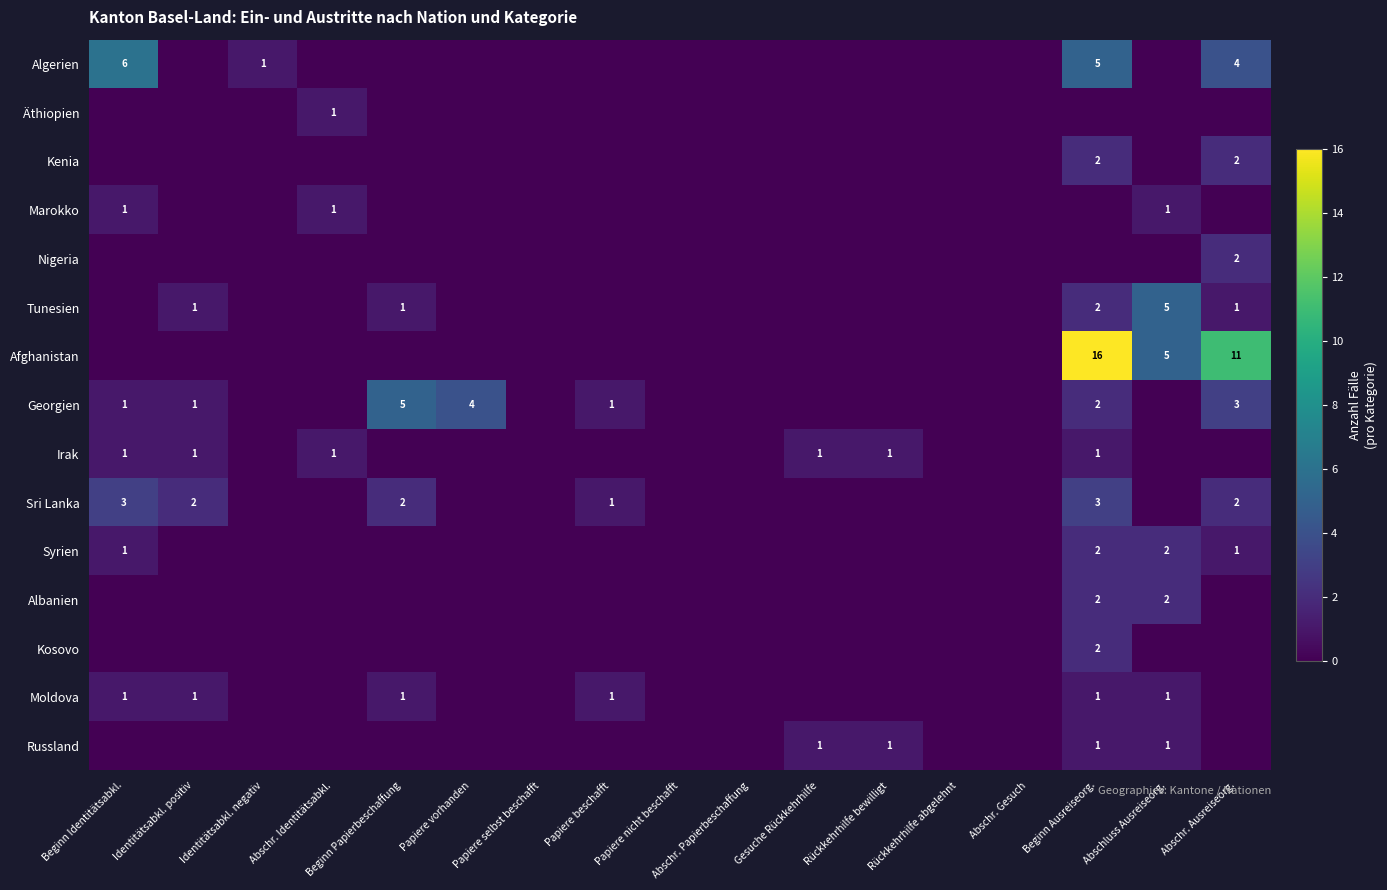

The value of Georgien at Papiere beschafft is 0. True or false?

False